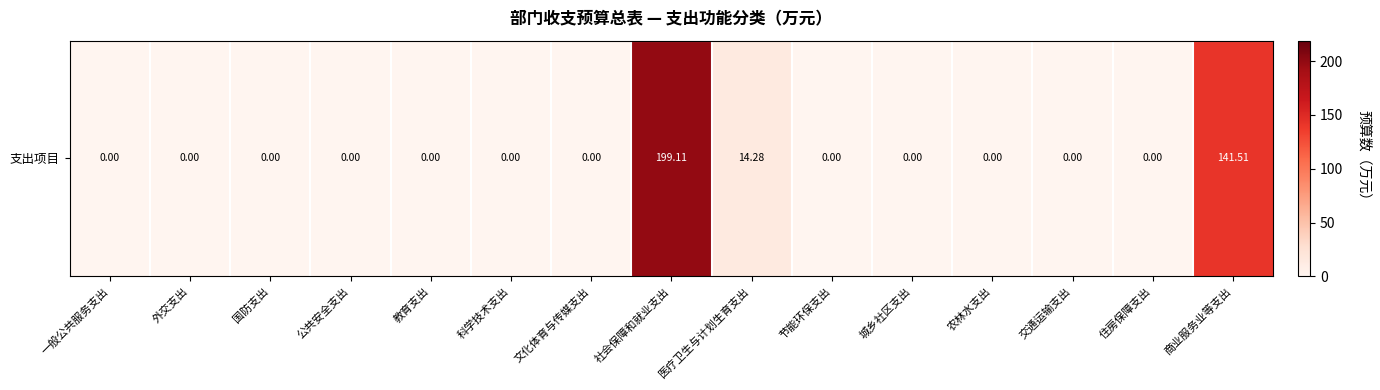

How many data points does each series have?

15